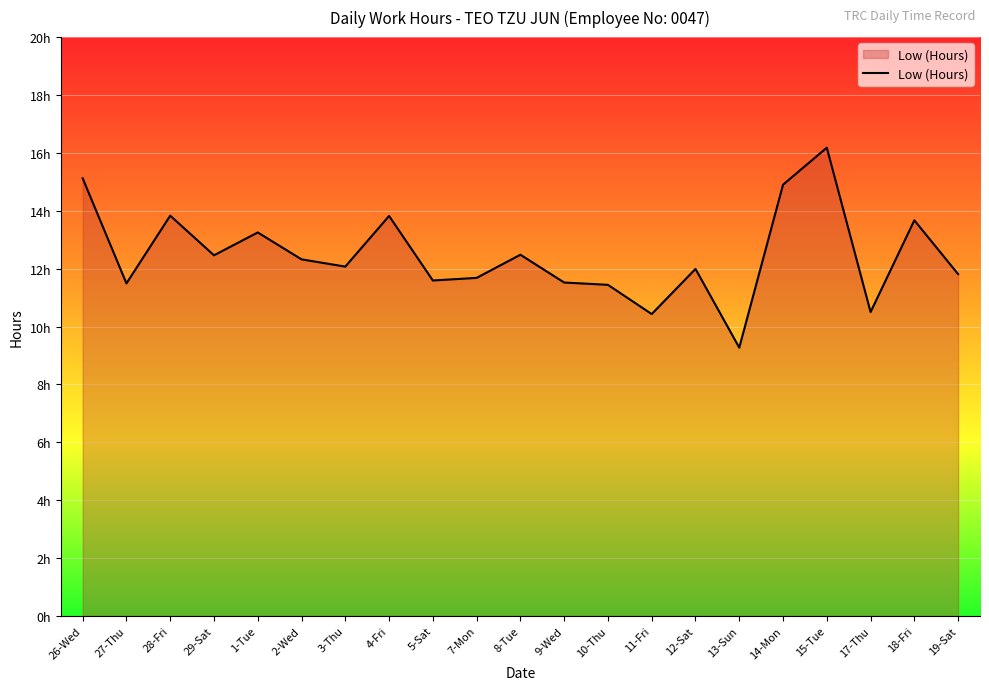

Reading left to right, extract all data points from this chart.

26-Wed=15.1	27-Thu=11.5	28-Fri=13.8	29-Sat=12.5	1-Tue=13.2	2-Wed=12.3	3-Thu=12.1	4-Fri=13.8	5-Sat=11.6	7-Mon=11.7	8-Tue=12.5	9-Wed=11.5	10-Thu=11.4	11-Fri=10.4	12-Sat=12.0	13-Sun=9.3	14-Mon=14.9	15-Tue=16.2	17-Thu=10.5	18-Fri=13.7	19-Sat=11.8